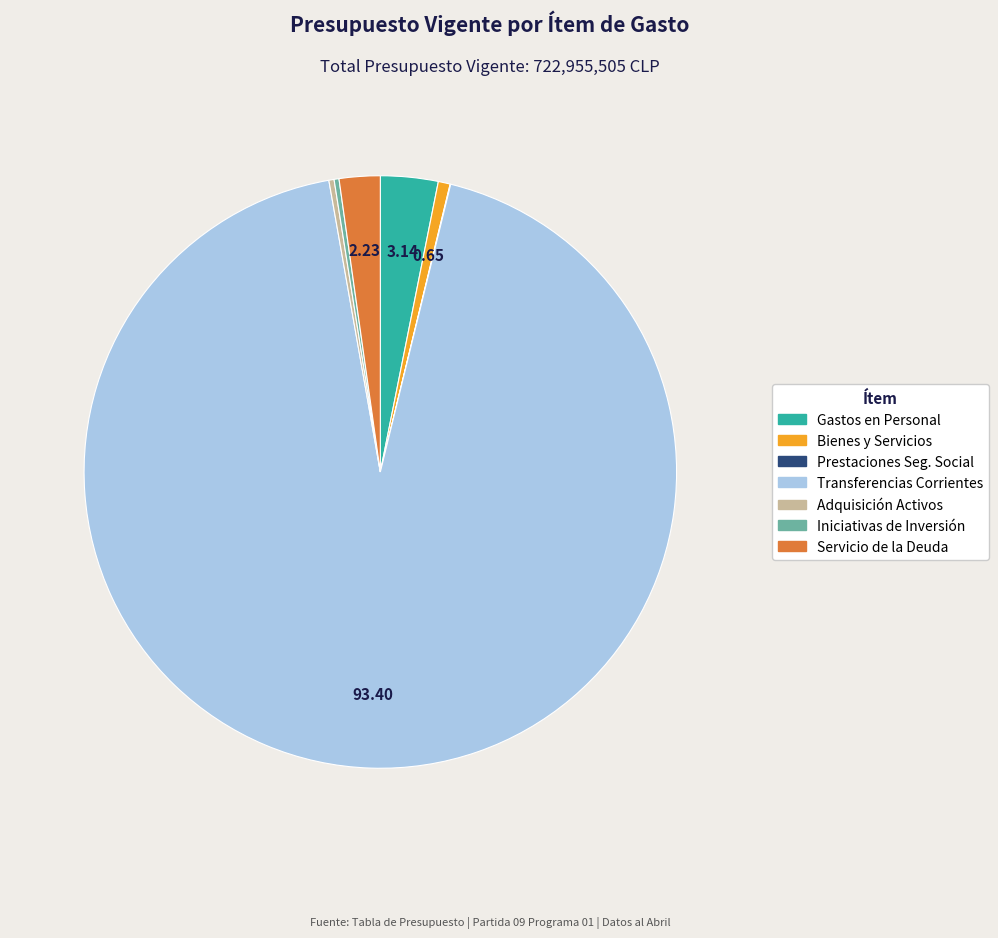

Which has a higher value, Adquisición Activos or Transferencias Corrientes?

Transferencias Corrientes